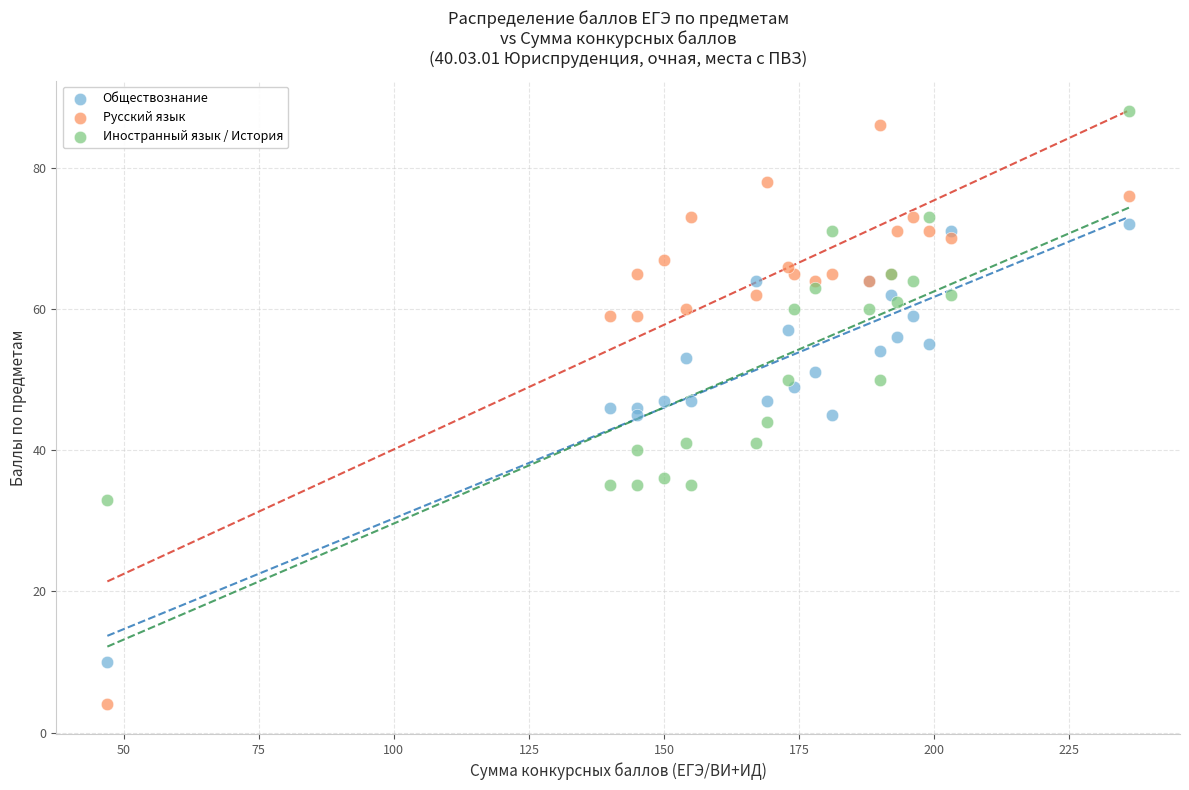

What is the X range (max minus min) for the scatter plot?

189